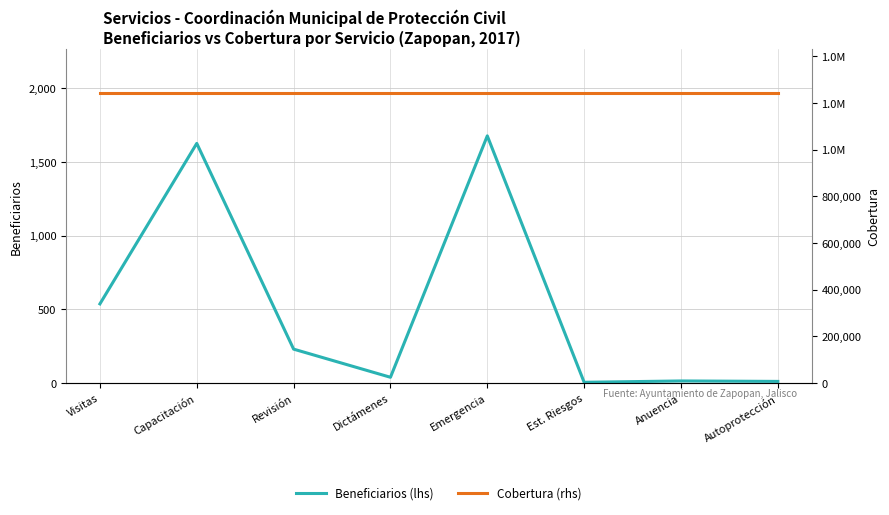

List the series in order of their peak value, lowest first.

Beneficiarios (lhs), Cobertura (rhs)